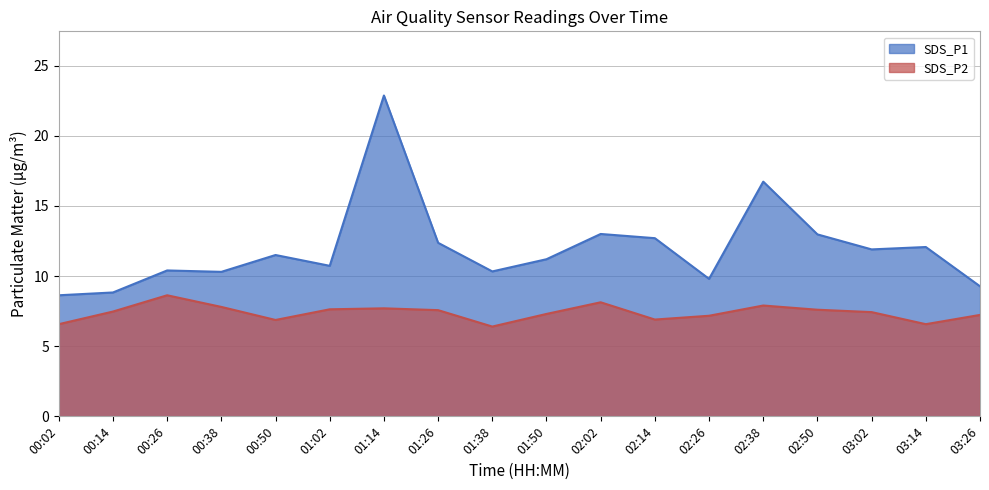

What is the value of the SDS_P2 point at the 18th from the left?

7.2